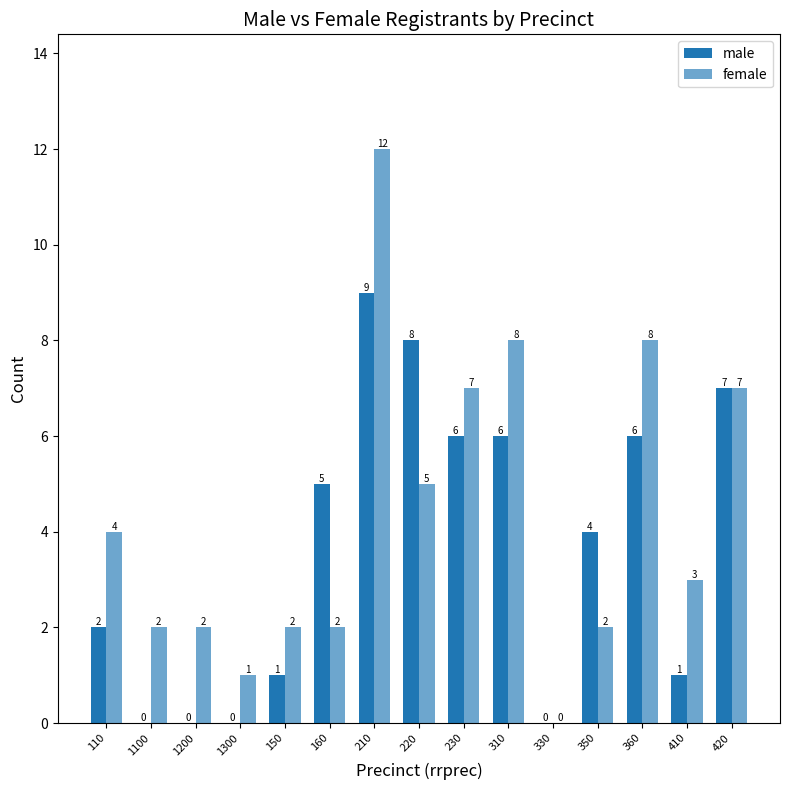

Are the bars horizontal?

No